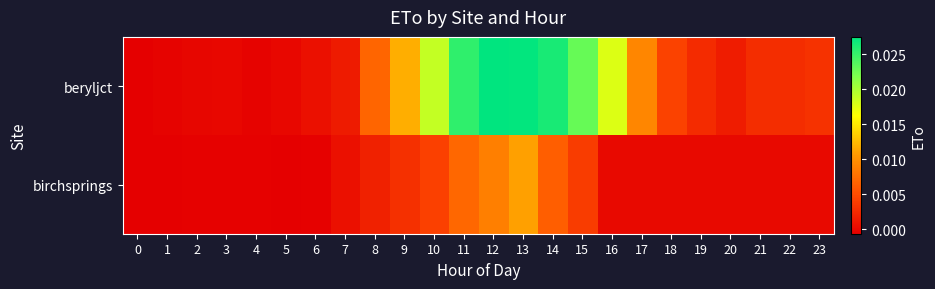

At which category is the sum across all series the highest?

13